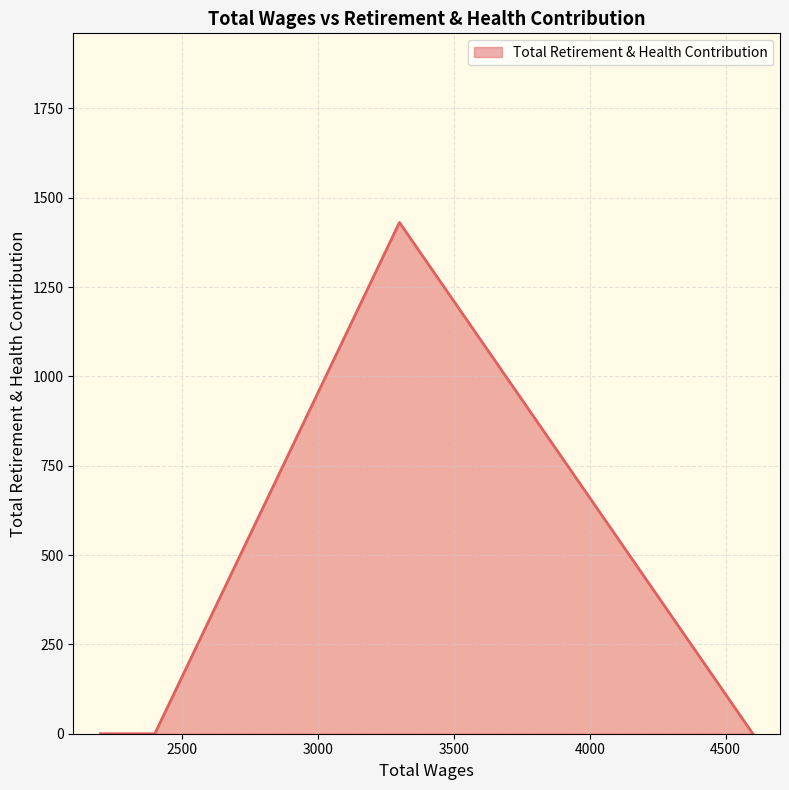

What is the difference between the maximum and minimum values?

1431